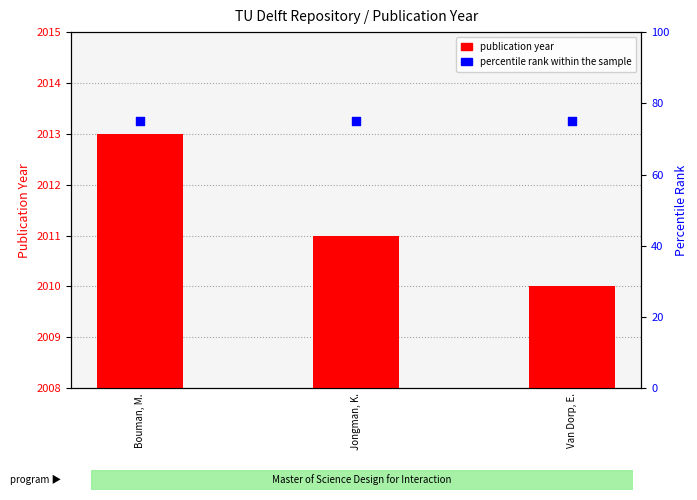

Which series reaches the minimum Y coordinate?

percentile rank within the sample